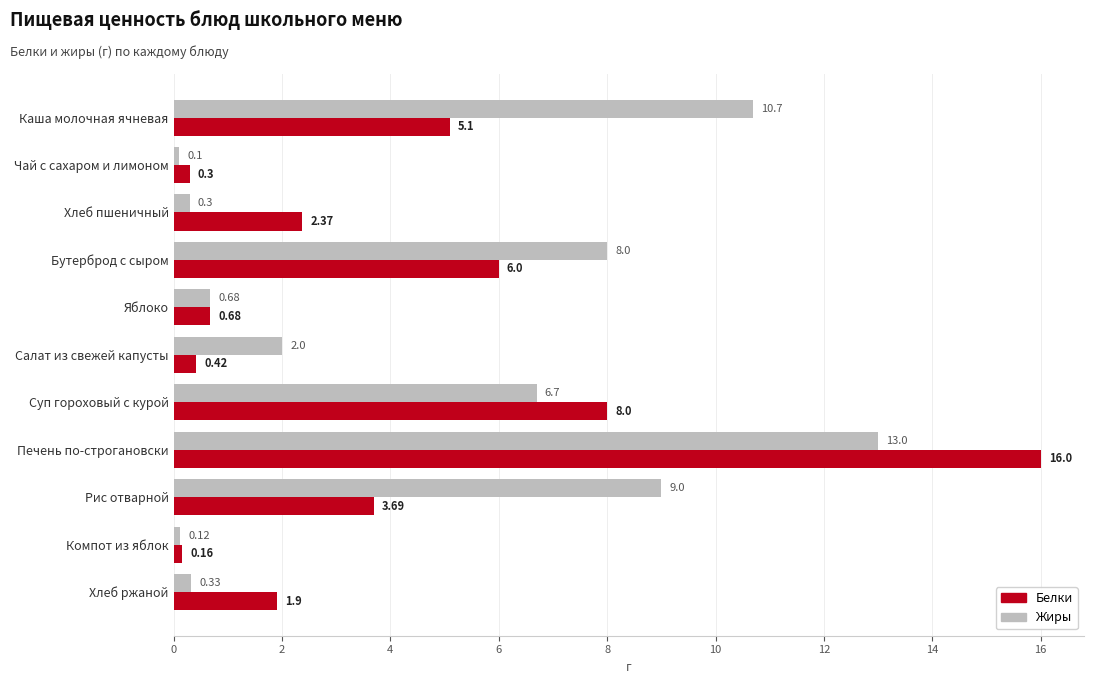

What is the difference between the second highest and second lowest values in the Жиры series?

10.6